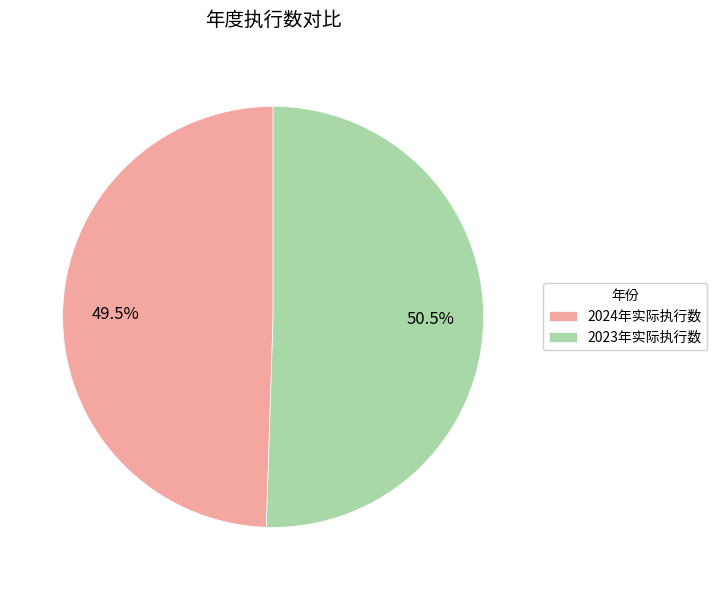

How many slices are in this pie chart?

2